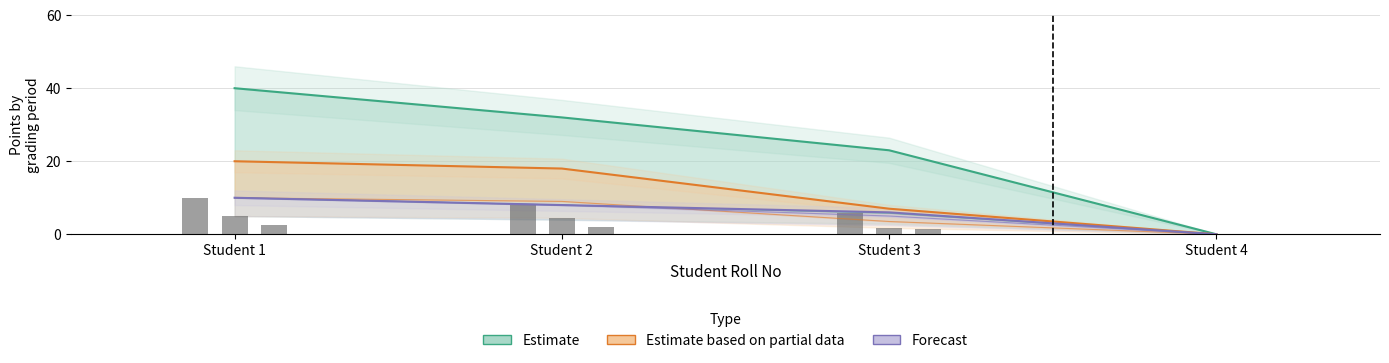

Which category has the highest value across all series?

Student 1